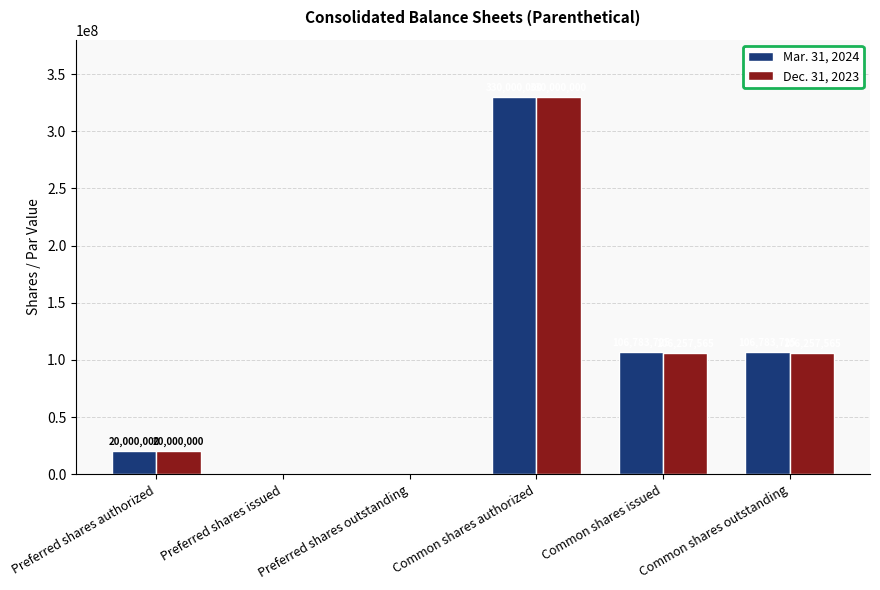

What is the total value across all series at Common shares authorized?

660000000